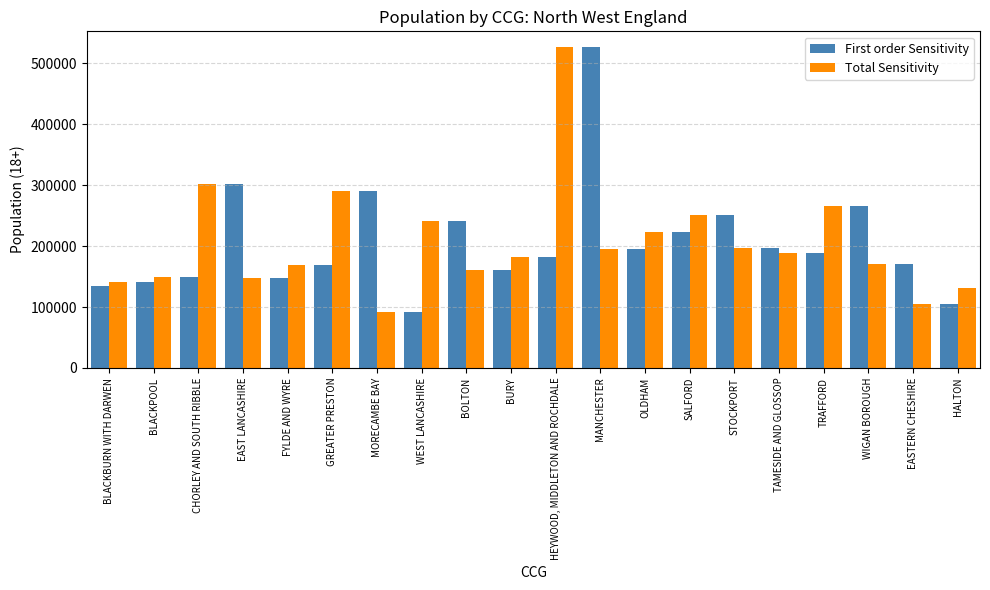

What is the label of the 5th bar from the right?

TAMESIDE AND GLOSSOP